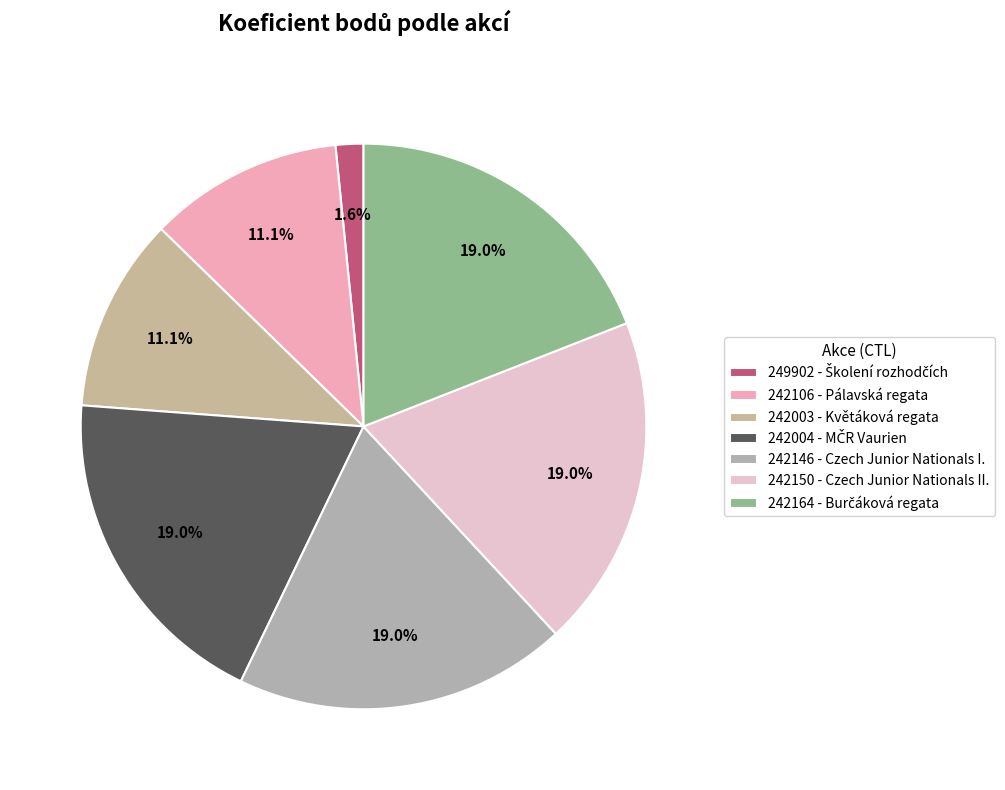

What percentage is NOT represented by 242003 - Květáková regata?

88.9%